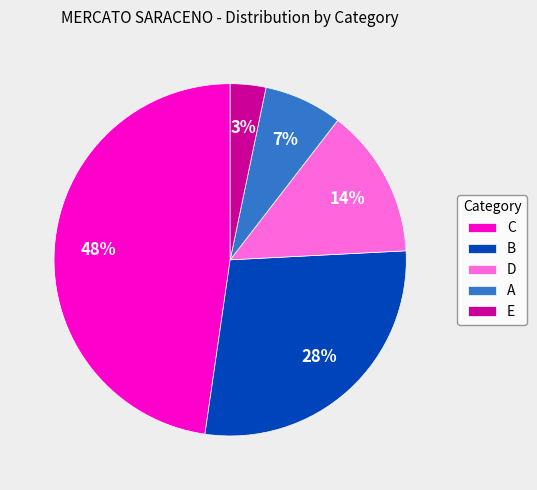

Between D and E, which is larger?

D